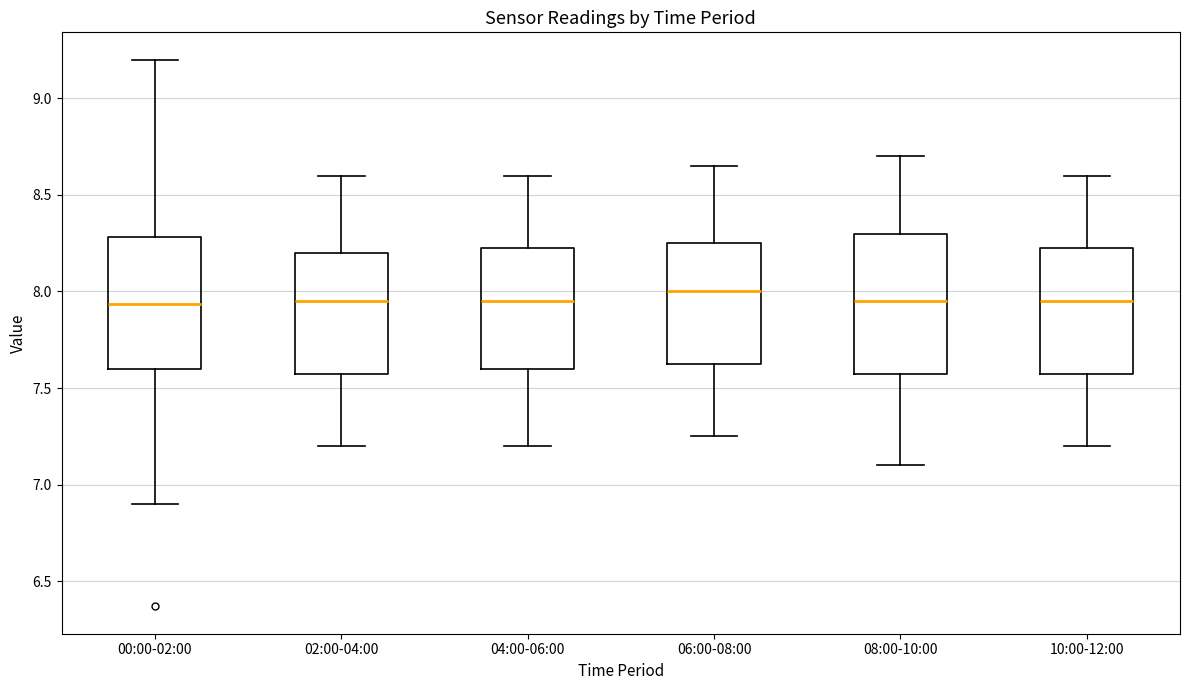

Reading left to right, read every box against the y-axis: the position of its median line, the range the box covers, and the ends of its whiskers. The values are not printed on the chart, so give them approximately, as read against the axis.

00:00-02:00: median 7.95, box 7.60 to 8.30, whiskers 6.90 to 9.20
02:00-04:00: median 7.95, box 7.60 to 8.20, whiskers 7.20 to 8.60
04:00-06:00: median 7.95, box 7.60 to 8.25, whiskers 7.20 to 8.60
06:00-08:00: median 8.00, box 7.65 to 8.25, whiskers 7.25 to 8.65
08:00-10:00: median 7.95, box 7.60 to 8.30, whiskers 7.10 to 8.70
10:00-12:00: median 7.95, box 7.60 to 8.25, whiskers 7.20 to 8.60